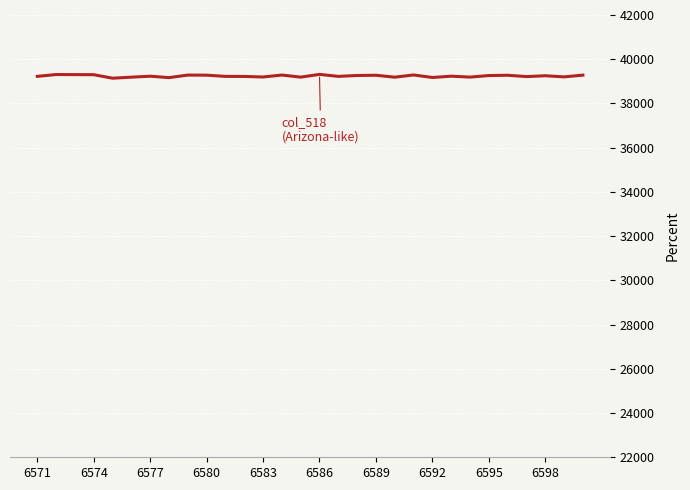

True or false: col_519 (U.S.-like) and col_518 (Arizona-like) cross at least once.

False